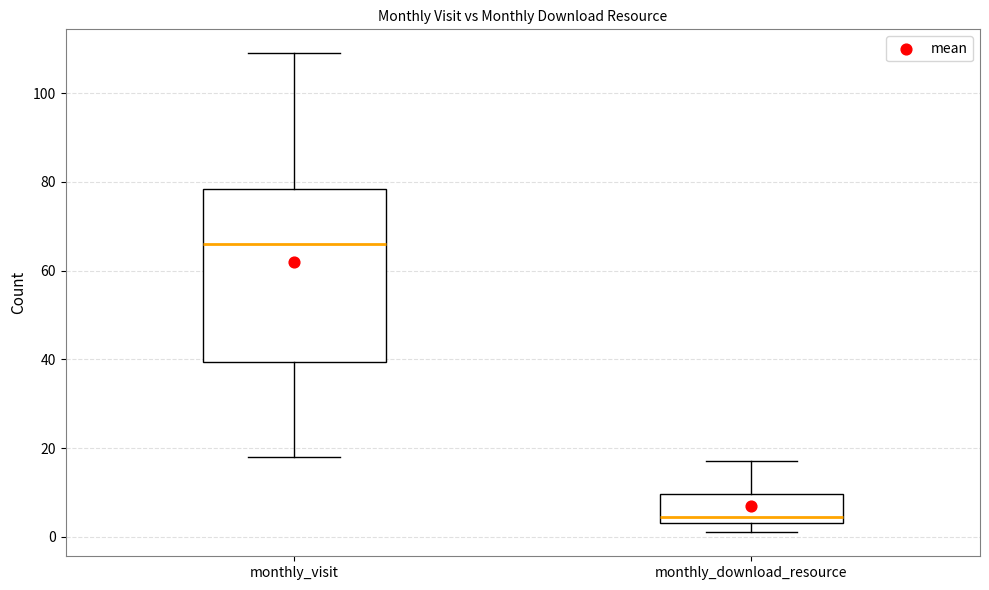

Reading left to right, read every box against the y-axis: the position of its median line, the range the box covers, and the ends of its whiskers. The values are not printed on the chart, so give them approximately, as read against the axis.

monthly_visit: median 66, box 40 to 78, whiskers 18 to 110
monthly_download_resource: median 4 (just above the box's lower edge), box 4 to 10, whiskers 2 to 18